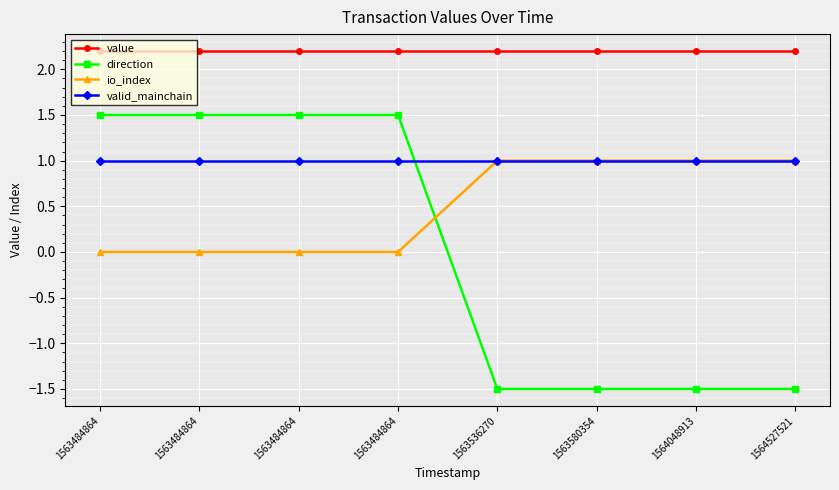

How many positive values does the direction series have?

4